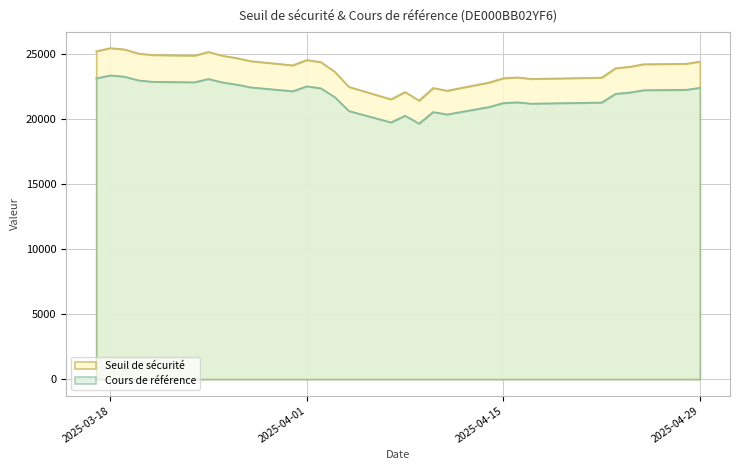

What is the difference between the maximum and minimum values in the Seuil de sécurité series?

4043.7